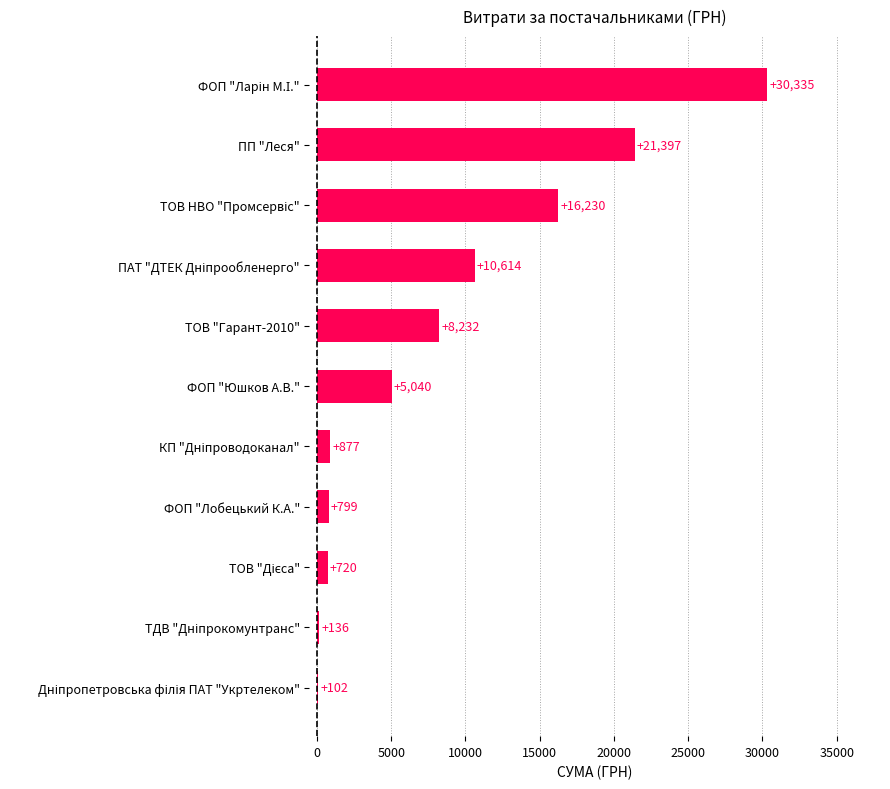

What is the greatest value displayed?

30335.3